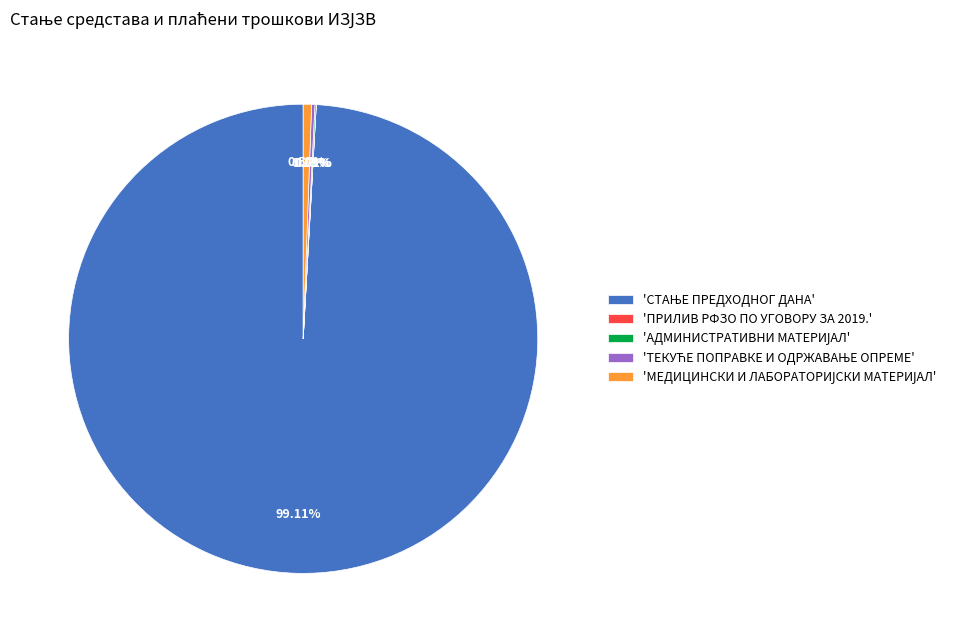

Is there a majority slice in this chart?

Yes